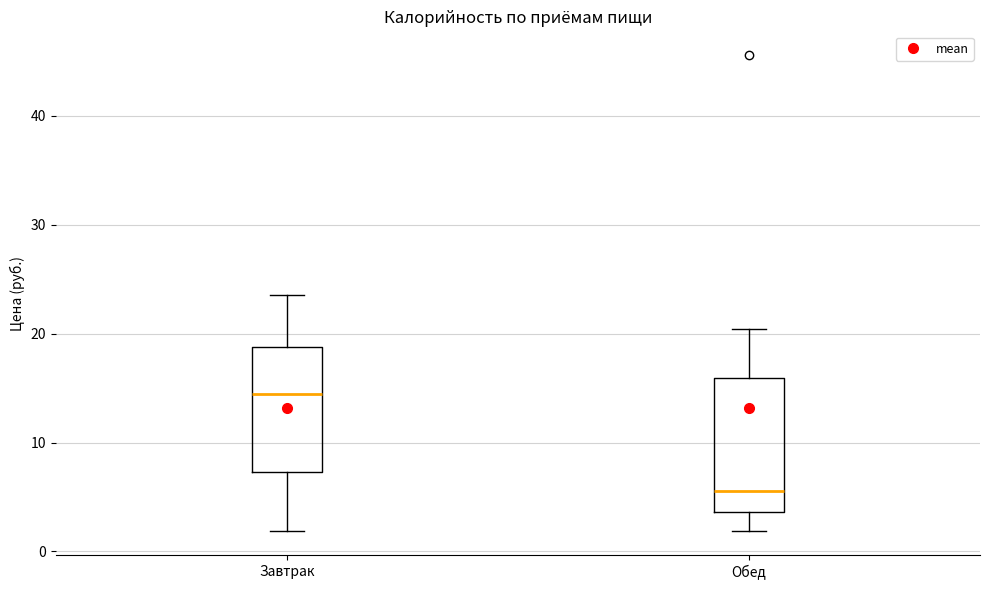

Reading left to right, read every box against the y-axis: the position of its median line, the range the box covers, and the ends of its whiskers. The values are not printed on the chart, so give them approximately, as read against the axis.

Завтрак: median 14, box 7 to 19, whiskers 2 to 24
Обед: median 6, box 4 to 16, whiskers 2 to 20